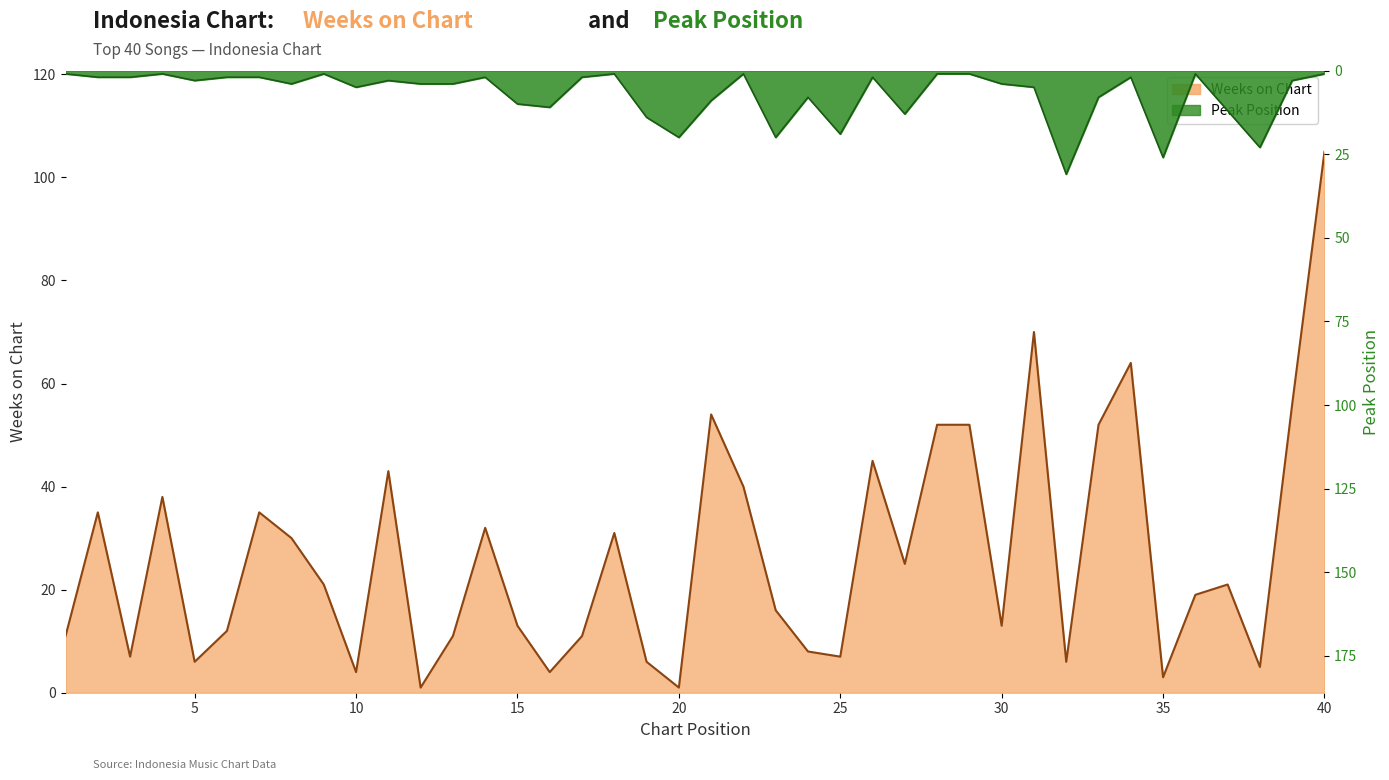

How many values in the Peak Position series are below 4?

20